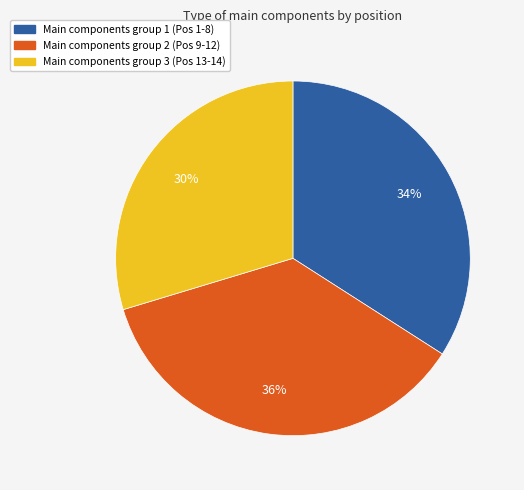

Is there any slice that represents more than half of the pie?

No